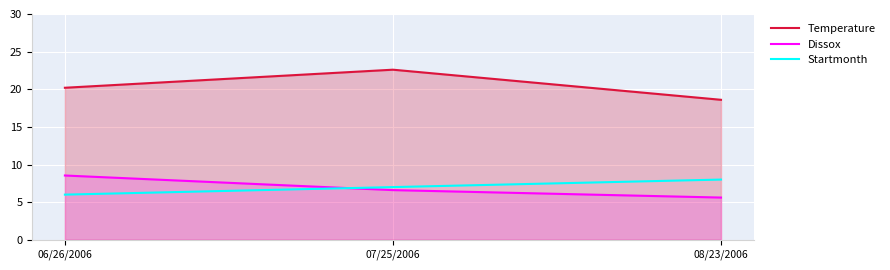

Reading left to right, list all the values displayed in this chart.

Temperature: 20.2	22.6	18.6
Dissox: 8.5	6.6	5.6
Startmonth: 6.0	7.0	8.0